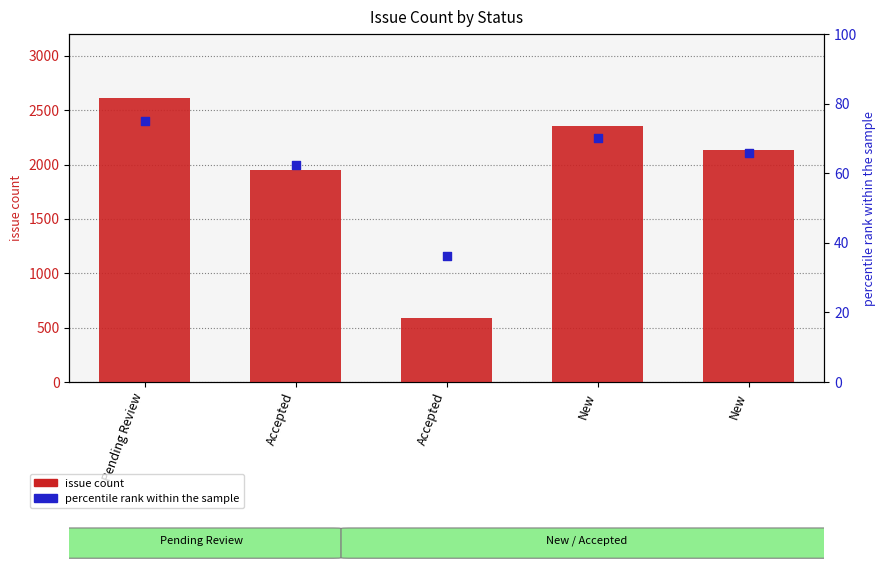

Which series contains the highest Y value?

issue count